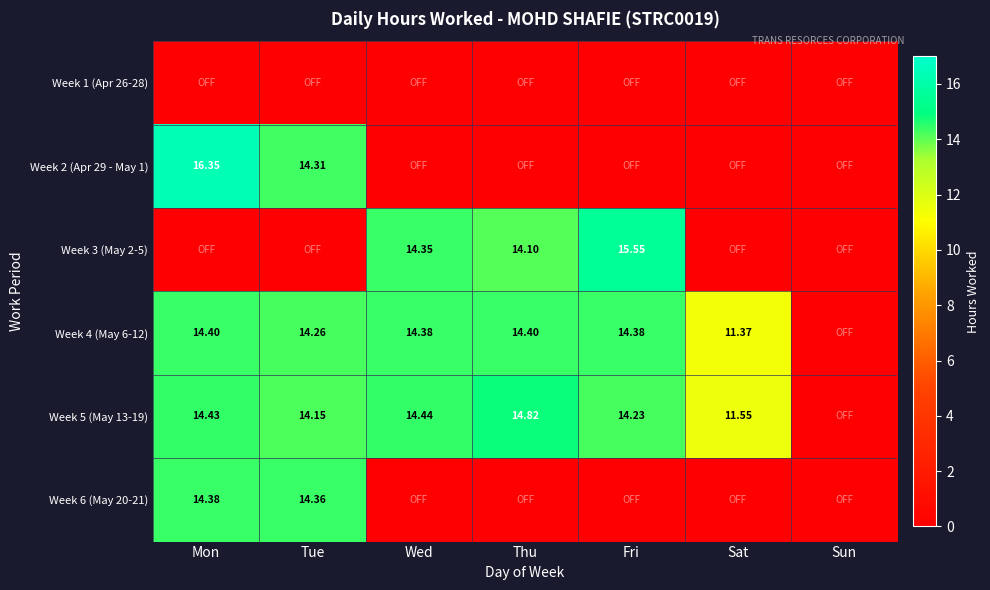

At which label is Week 6 (May 20-21) closest to 7?

Wed